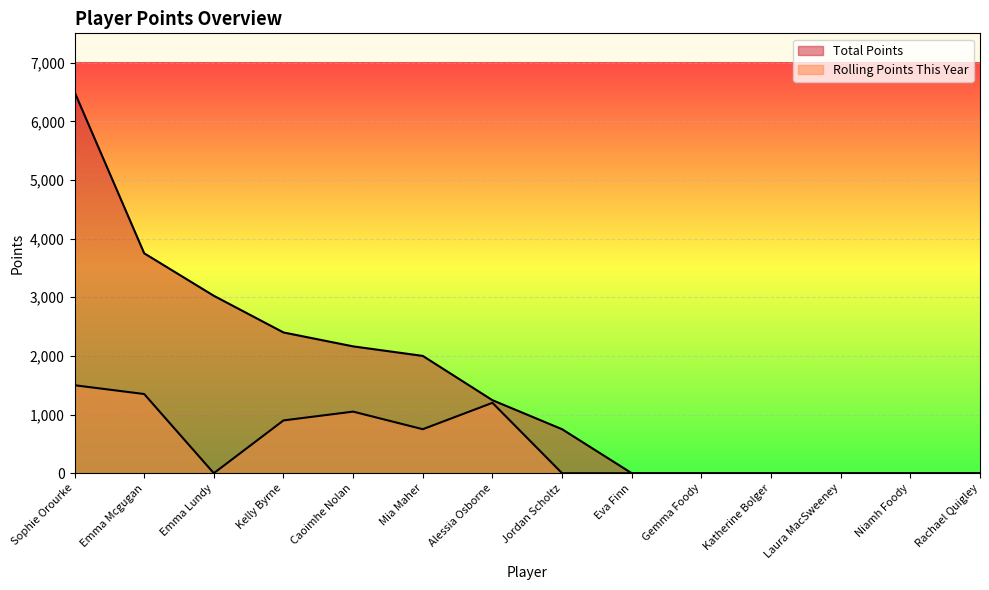

What is the average value of the Rolling Points This Year series?

482.1